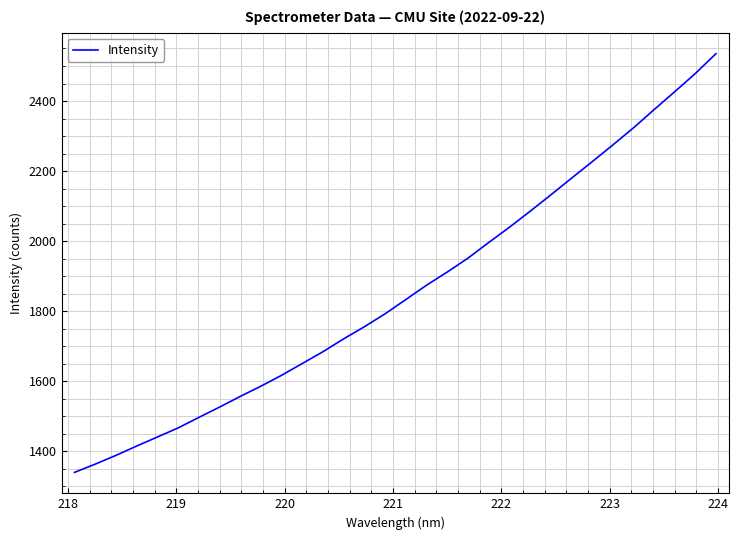

What is the greatest value displayed?

2535.3